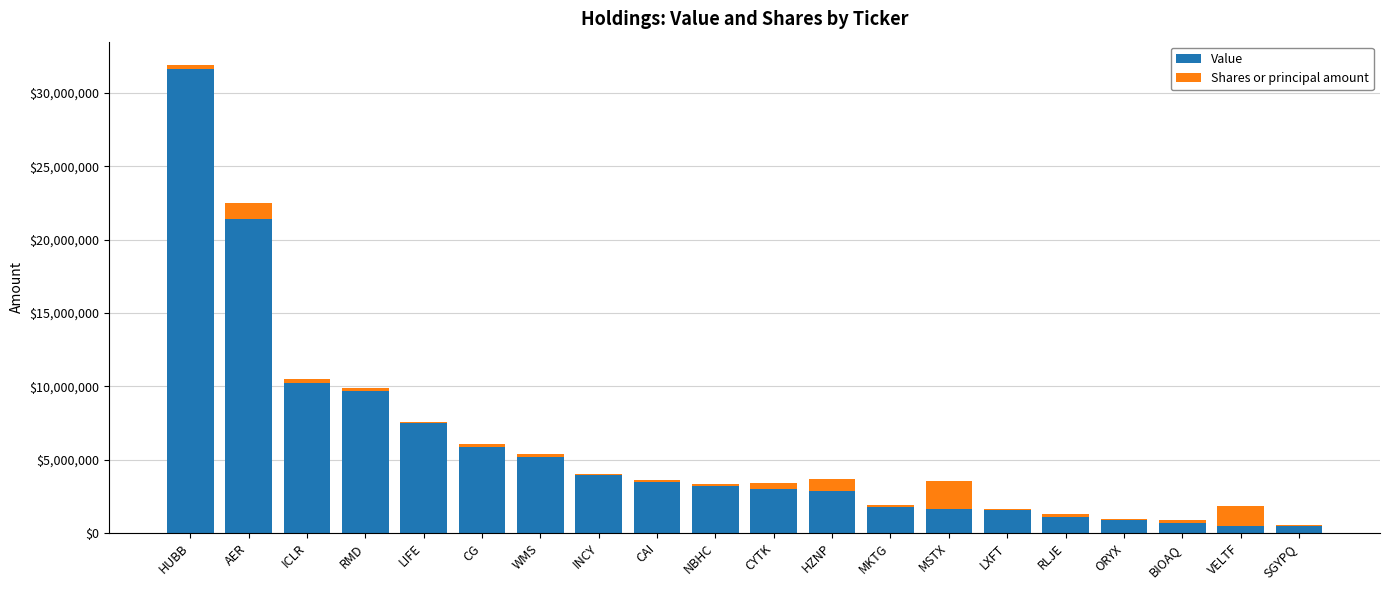

At which category is the sum across all series the highest?

HUBB